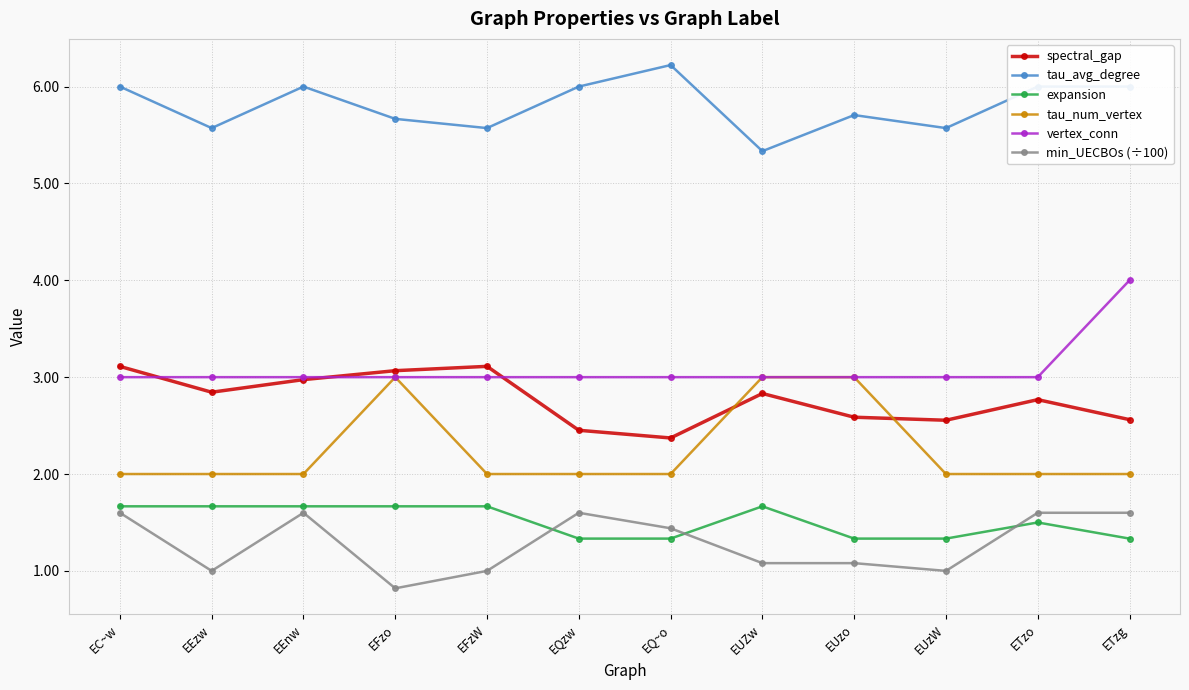

What are all the series names shown in the legend?

spectral_gap, tau_avg_degree, expansion, tau_num_vertex, vertex_conn, min_UECBOs (÷100)